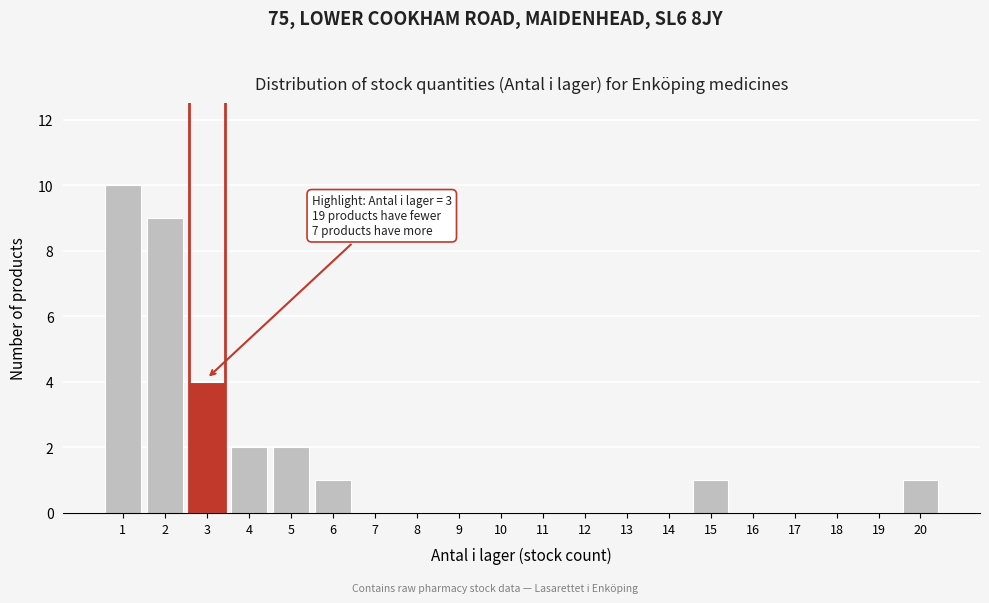

Reading left to right, what are all the values shown in this chart?

1=10	2=9	3=4	4=2	5=2	6=1	7=0	8=0	9=0	10=0	11=0	12=0	13=0	14=0	15=1	16=0	17=0	18=0	19=0	20=1